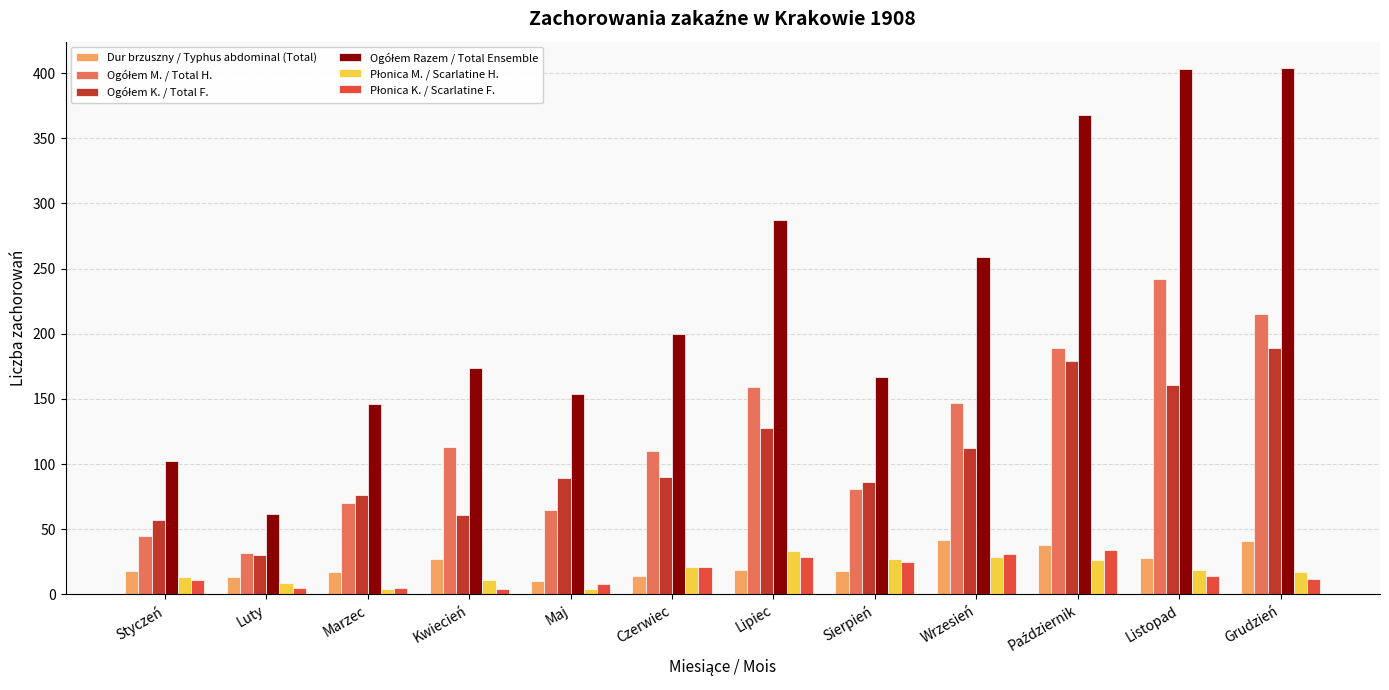

What is the lowest value of the Dur brzuszny / Typhus abdominal (Total) series?

10